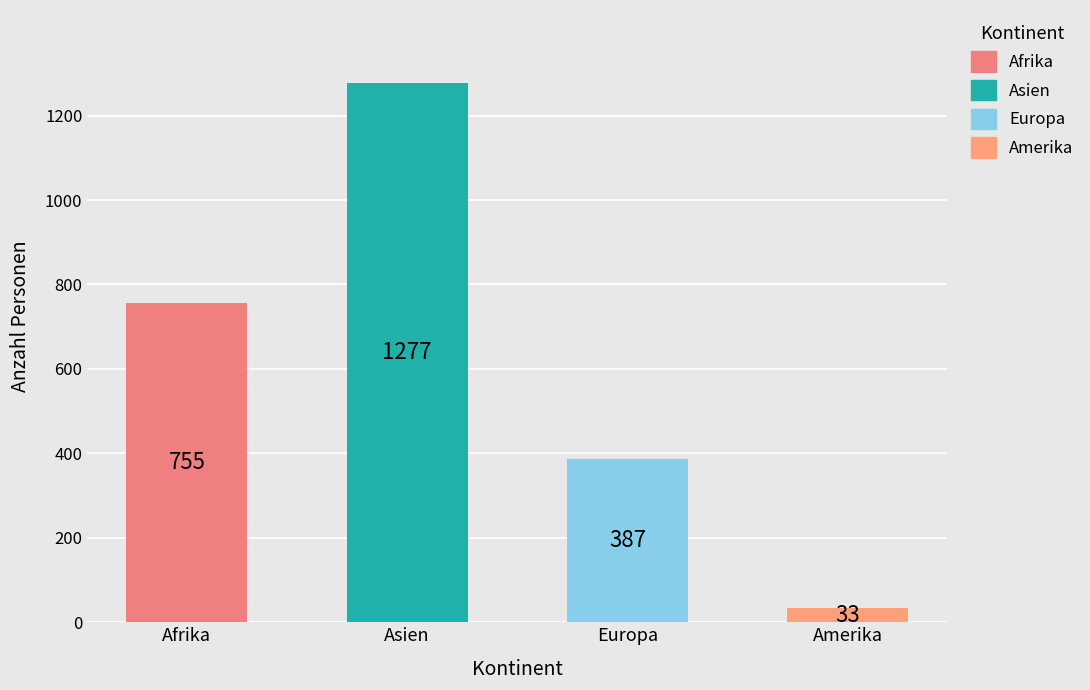

What is the maximum value for Afrika?

755